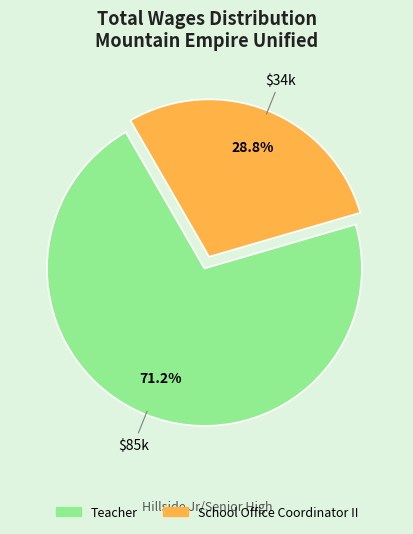

To the nearest percent, what percentage of the pie is Teacher?

71%